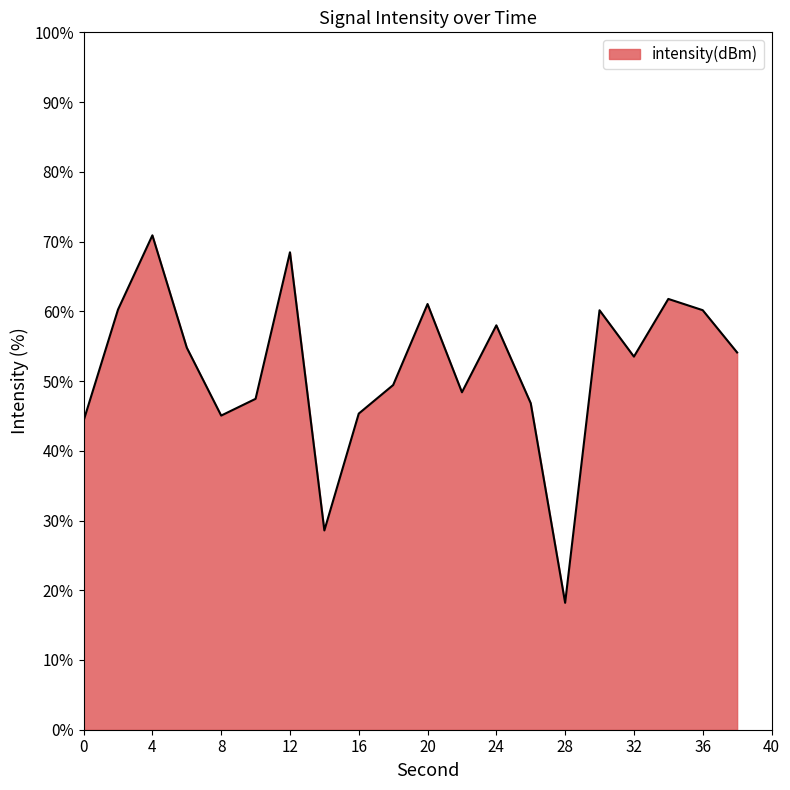

What is the greatest value displayed?

70.9